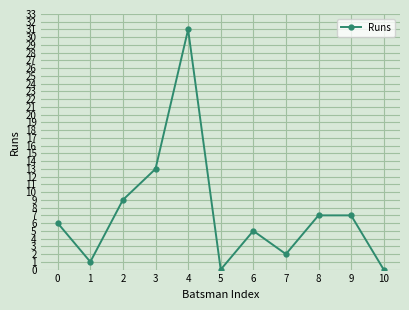

What is the maximum value shown in the chart?

31